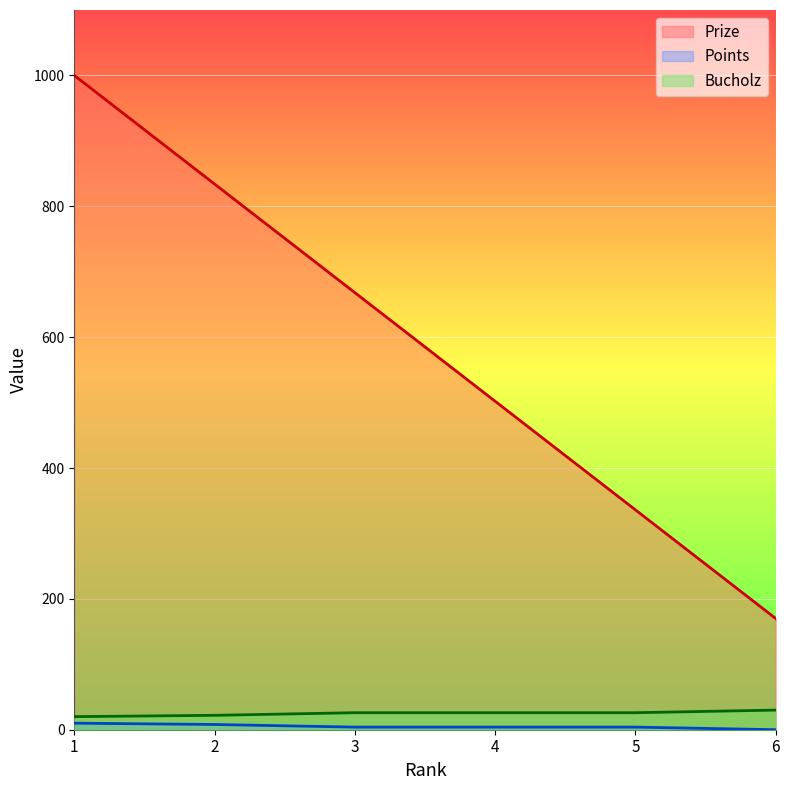

How many data points does each series have?

6